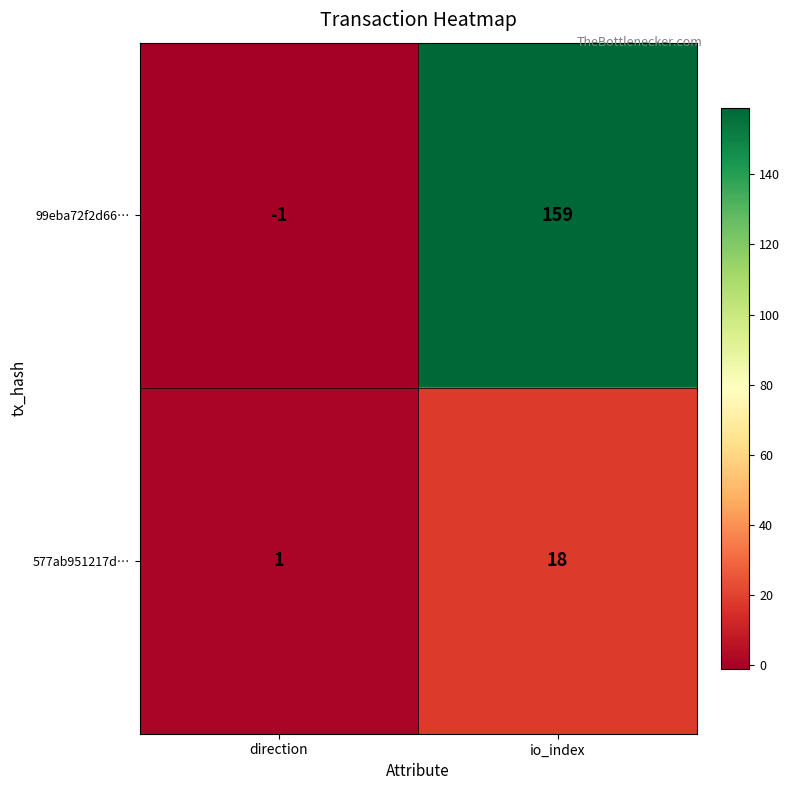

Read the 99eba72f2d66… value at io_index.

159